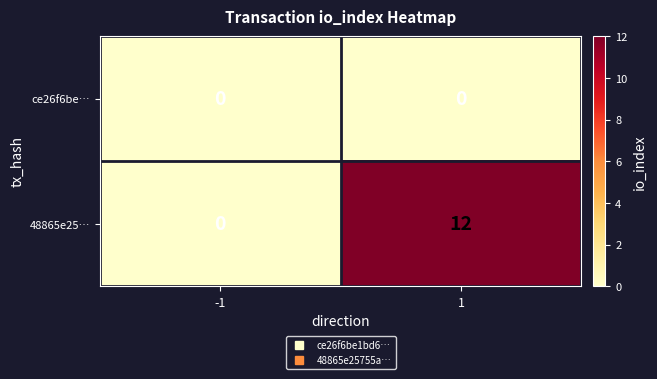

Reading right to left, extract all data points from this chart.

ce26f6be…: 0	0
48865e25…: 12	0